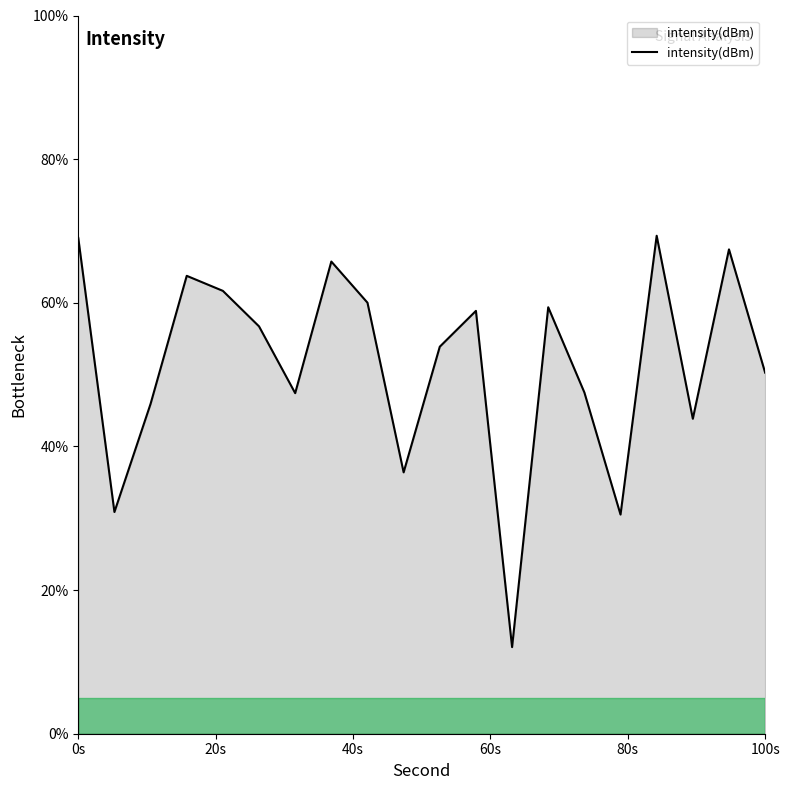

What is the greatest value displayed?

69.3